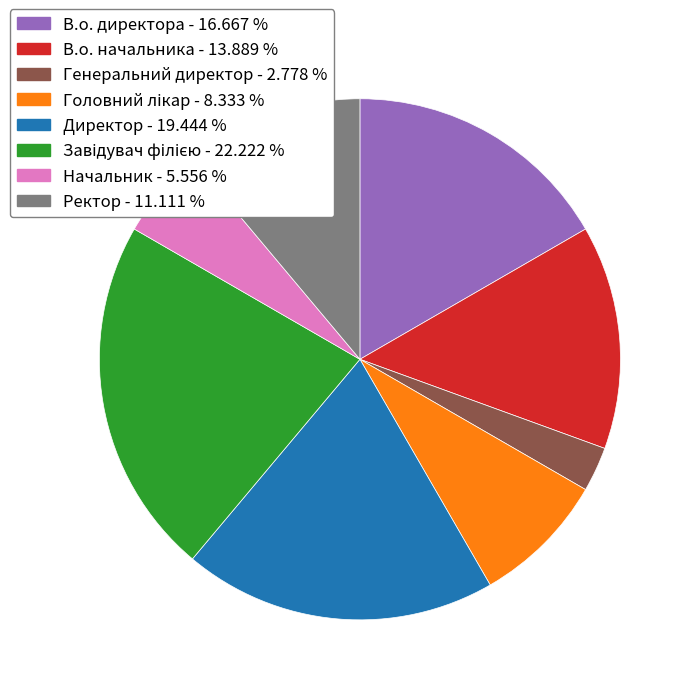

Which has a higher value, Ректор - 11.111 % or В.о. начальника - 13.889 %?

В.о. начальника - 13.889 %